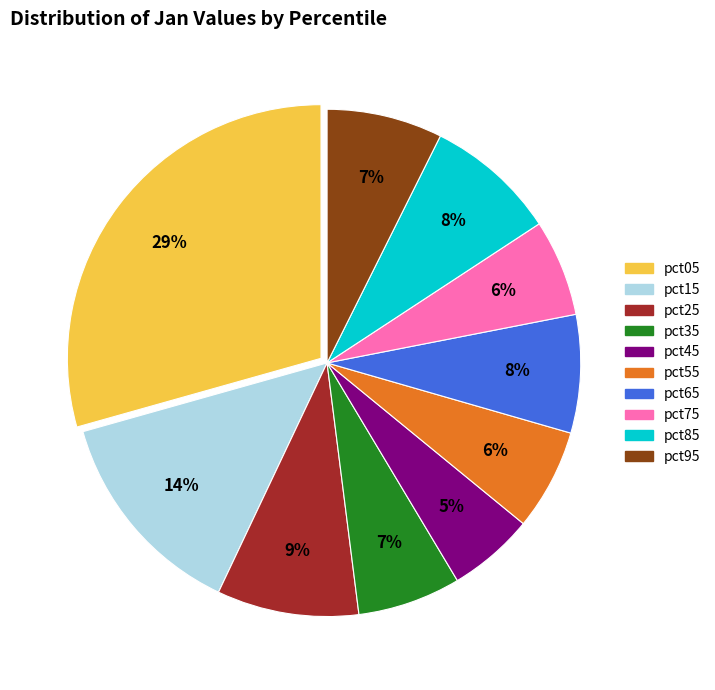

What is the largest slice in the pie chart?

pct05